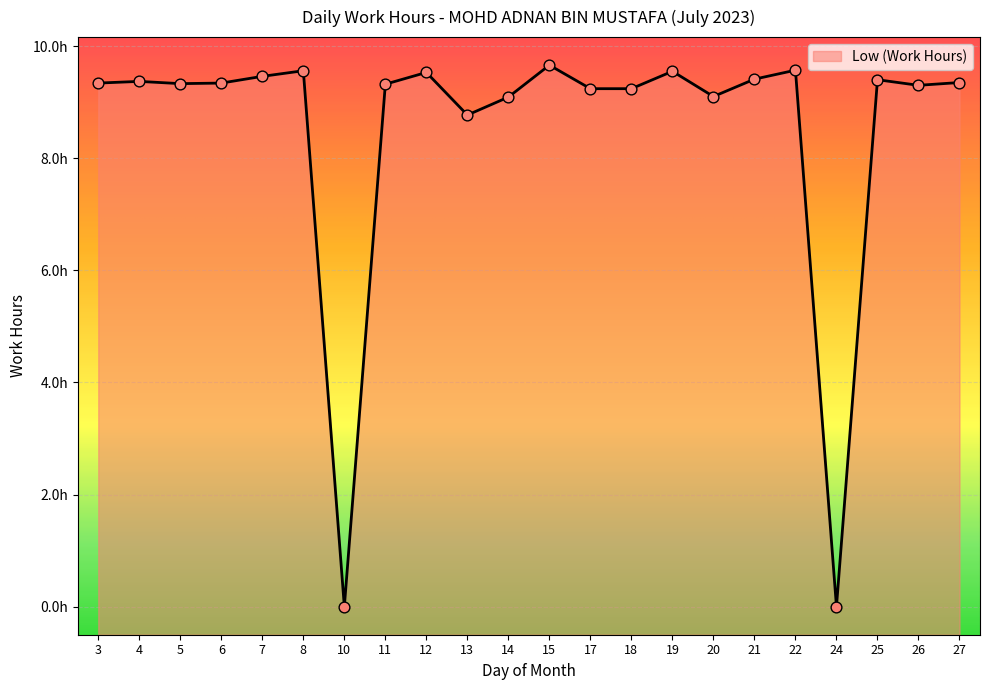

What is the change in value from 22 to 25?

-0.2